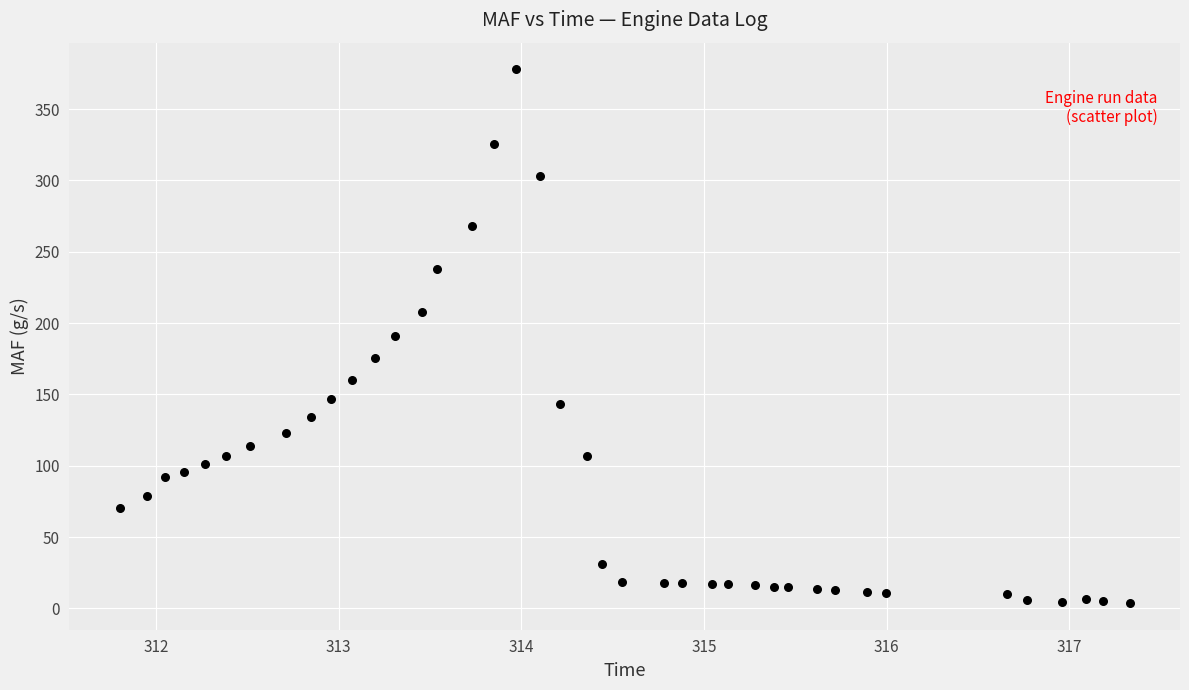

What is the range of X values (max minus min)?

5.5